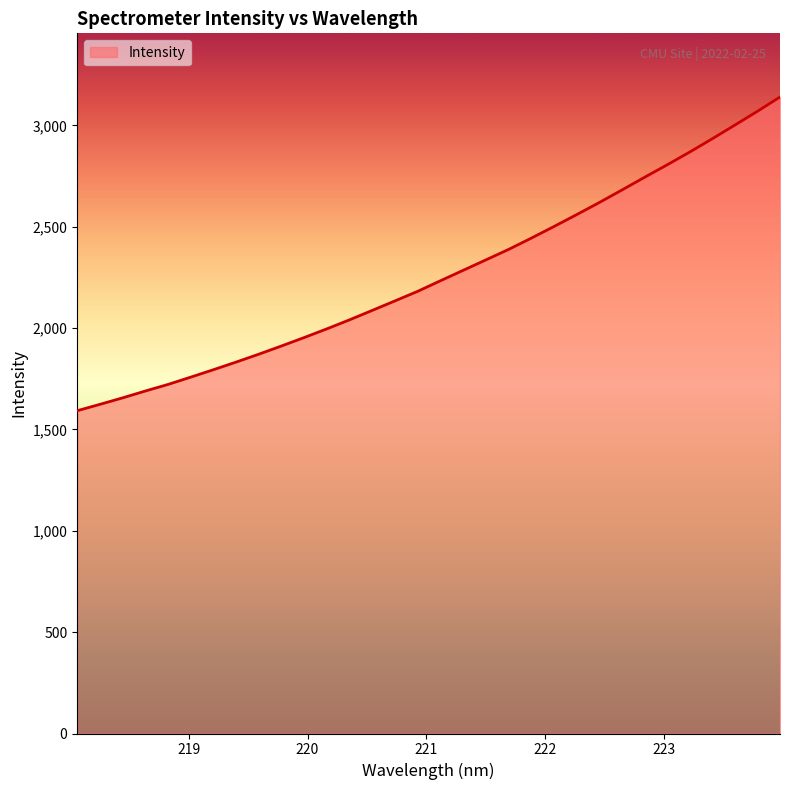

How many lines are shown in the chart?

1